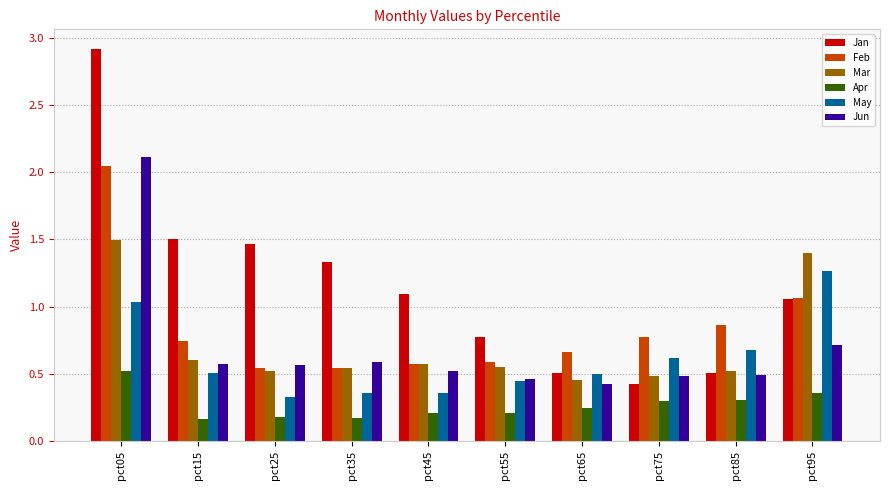

At which category does the chart reach its peak across all series?

pct05